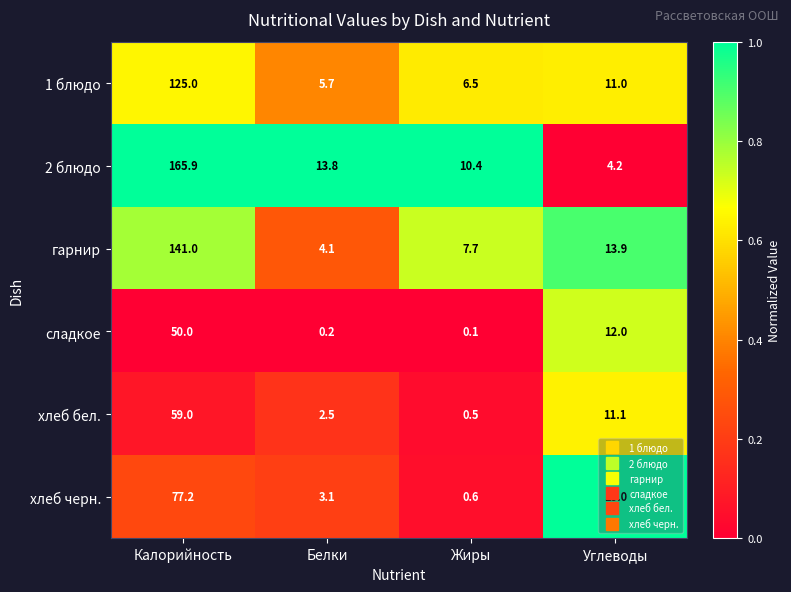

Where does the 2 блюдо series first go above 13?

Калорийность